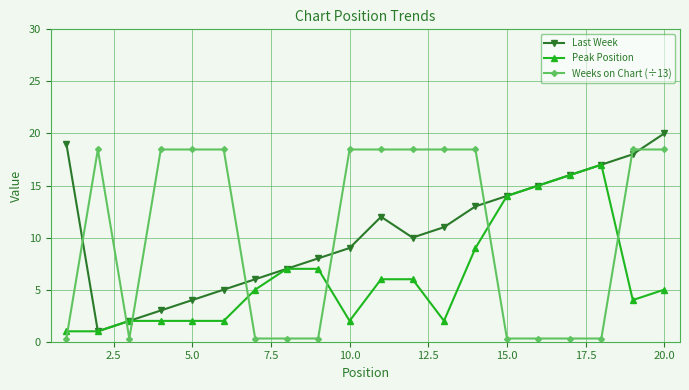

How many interior local valleys does the Last Week series have?

2